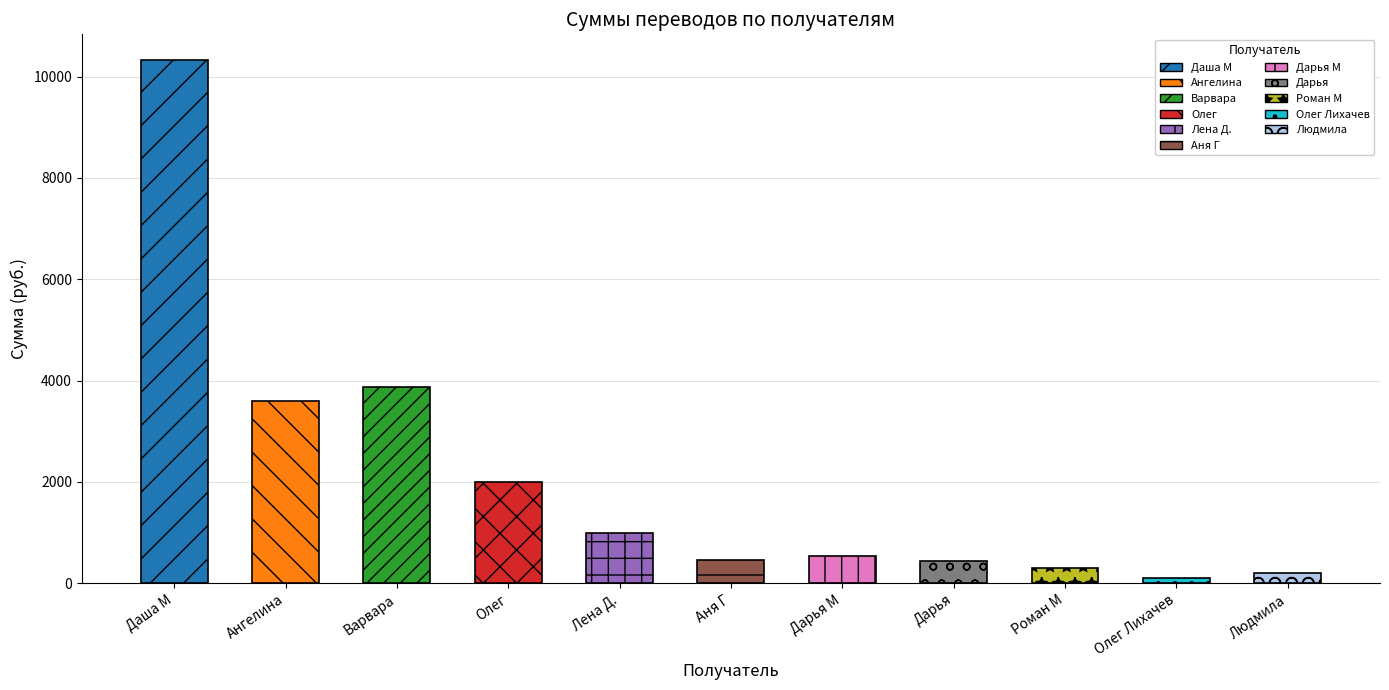

Reading left to right, list all the values displayed in this chart.

Даша М=10317	Ангелина=3590	Олег Лихачев=100	Людмила=200	Аня Г=450	Варвара=3880	Роман М=300	Дарья М=540	Олег=2000	Лена Д.=1000	Дарья=440